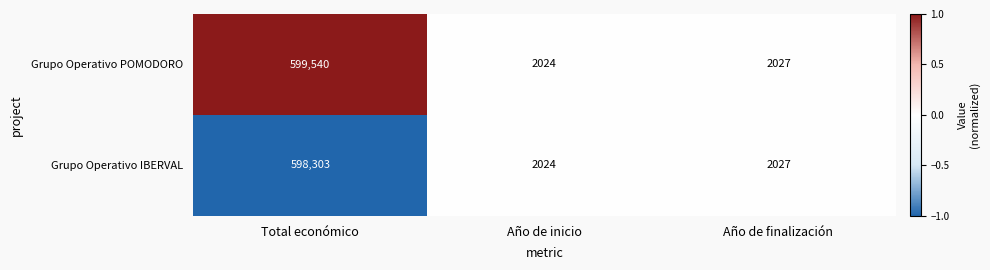

What is the greatest value displayed?

599540